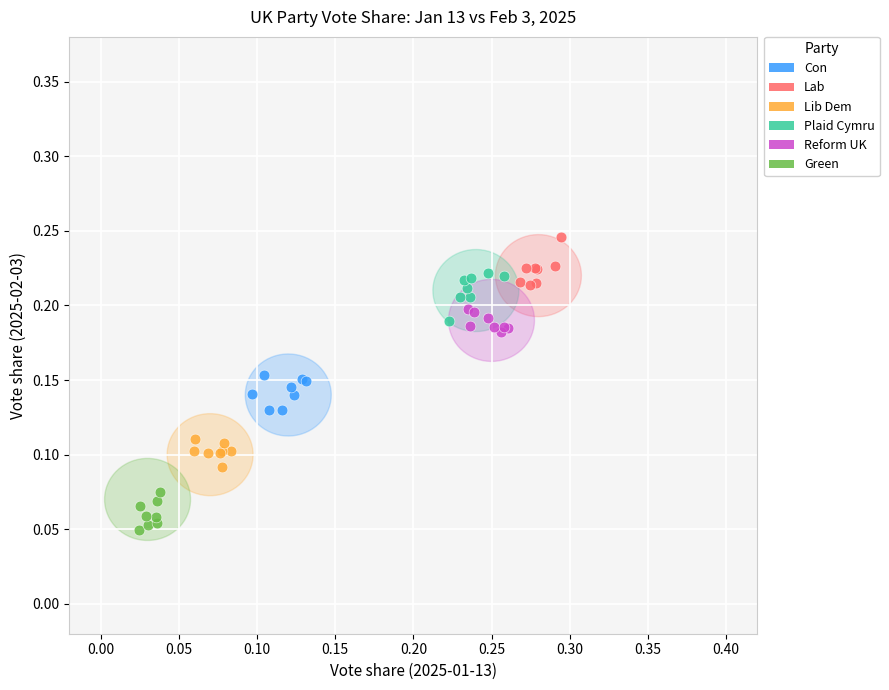

Which series contains the highest Y value?

Lab